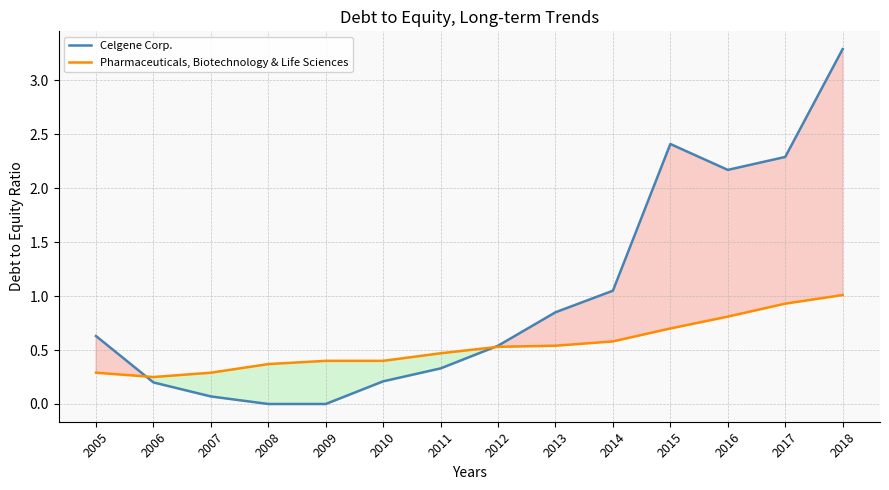

What is the difference between the maximum and minimum values in the Celgene Corp. series?

3.3